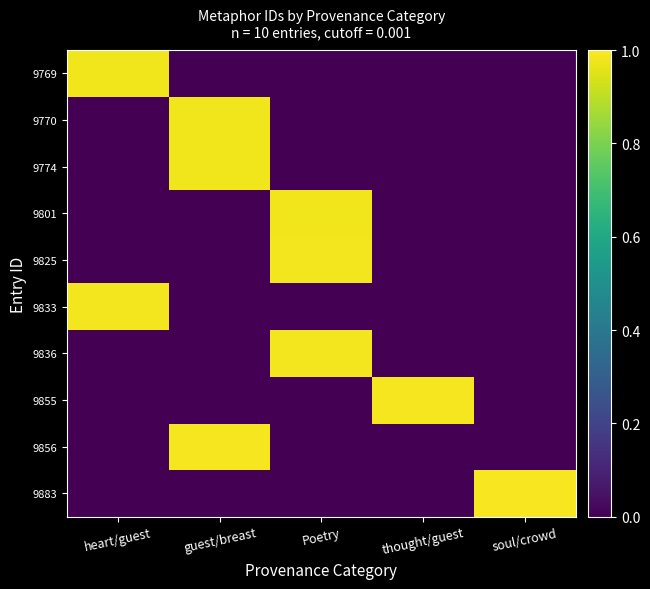

Reading left to right, transcribe all the data shown in this chart.

9769: heart/guest=1.0	guest/breast=0.0	Poetry=0.0	thought/guest=0.0	soul/crowd=0.0
9770: heart/guest=0.0	guest/breast=1.0	Poetry=0.0	thought/guest=0.0	soul/crowd=0.0
9774: heart/guest=0.0	guest/breast=1.0	Poetry=0.0	thought/guest=0.0	soul/crowd=0.0
9801: heart/guest=0.0	guest/breast=0.0	Poetry=1.0	thought/guest=0.0	soul/crowd=0.0
9825: heart/guest=0.0	guest/breast=0.0	Poetry=1.0	thought/guest=0.0	soul/crowd=0.0
9833: heart/guest=1.0	guest/breast=0.0	Poetry=0.0	thought/guest=0.0	soul/crowd=0.0
9836: heart/guest=0.0	guest/breast=0.0	Poetry=1.0	thought/guest=0.0	soul/crowd=0.0
9855: heart/guest=0.0	guest/breast=0.0	Poetry=0.0	thought/guest=1.0	soul/crowd=0.0
9856: heart/guest=0.0	guest/breast=1.0	Poetry=0.0	thought/guest=0.0	soul/crowd=0.0
9883: heart/guest=0.0	guest/breast=0.0	Poetry=0.0	thought/guest=0.0	soul/crowd=1.0